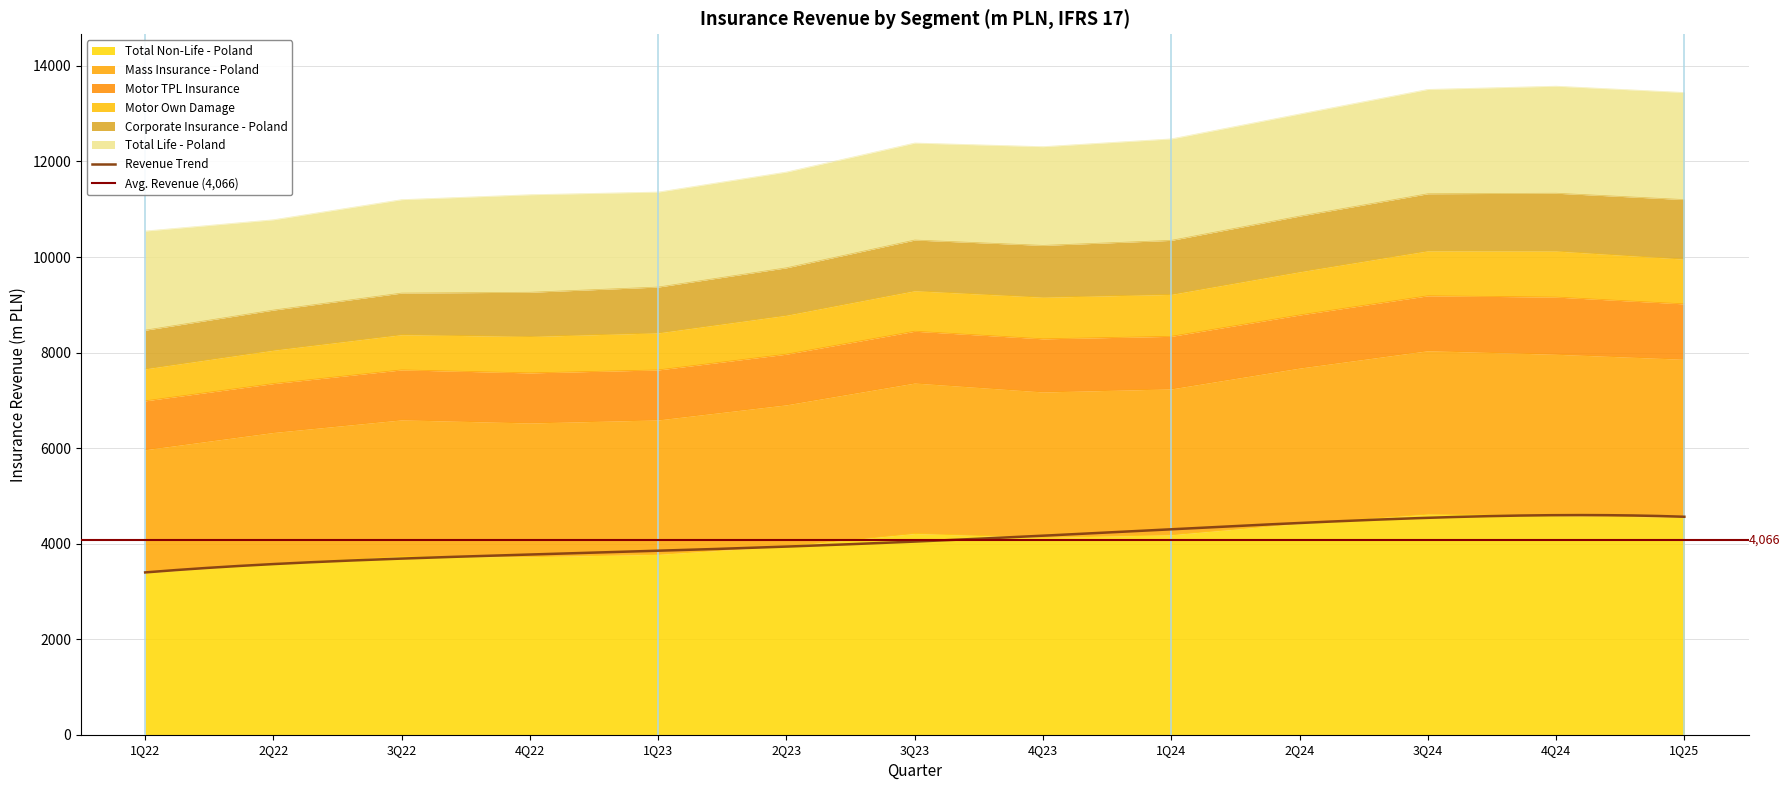

True or false: Motor Own Damage has more than 1 interior local peaks.

True